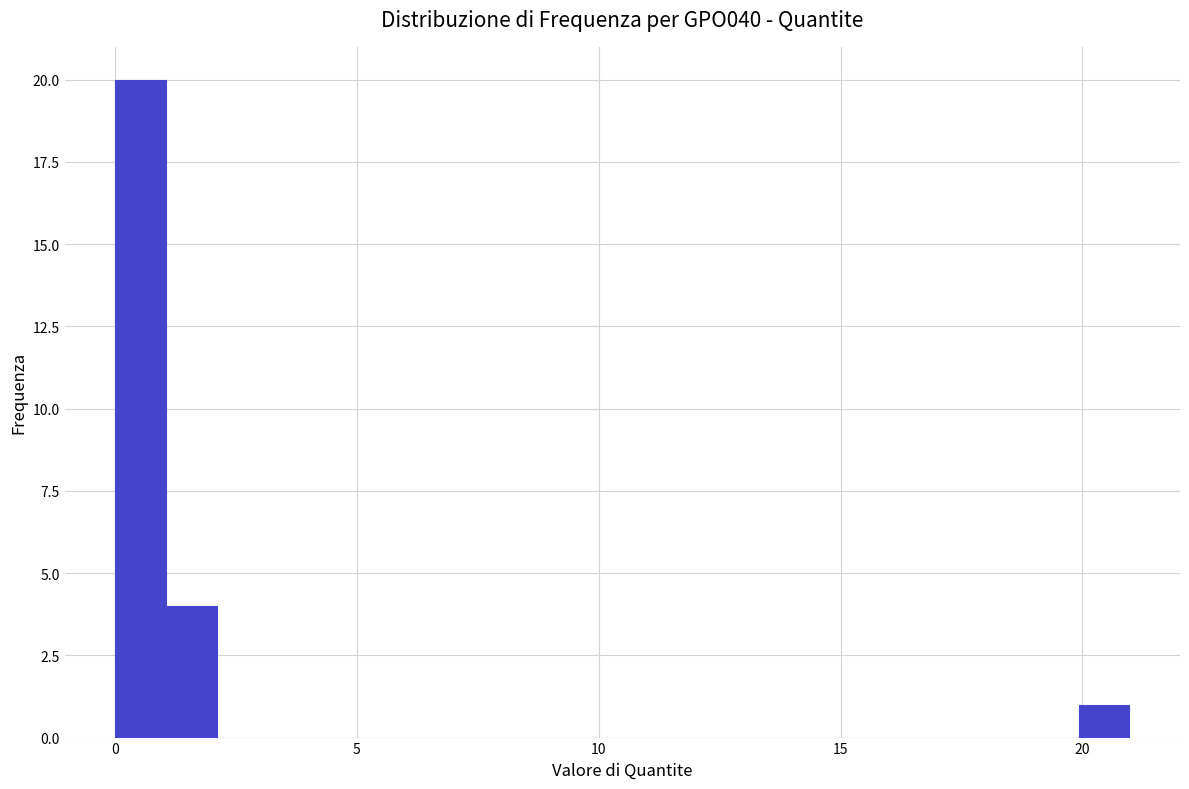

Read against the x-axis, roughly where is the centre of the tallest bar?

0.5